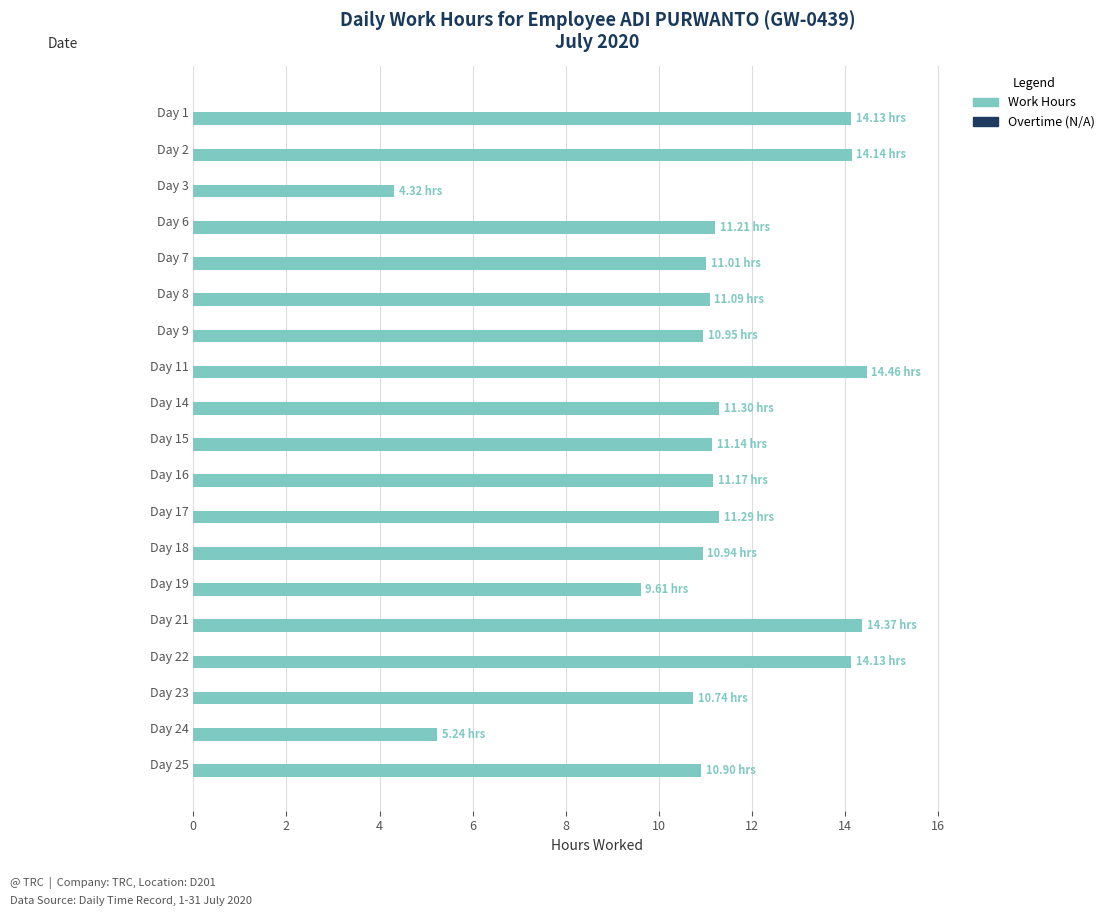

What is the sum of all values?

212.1